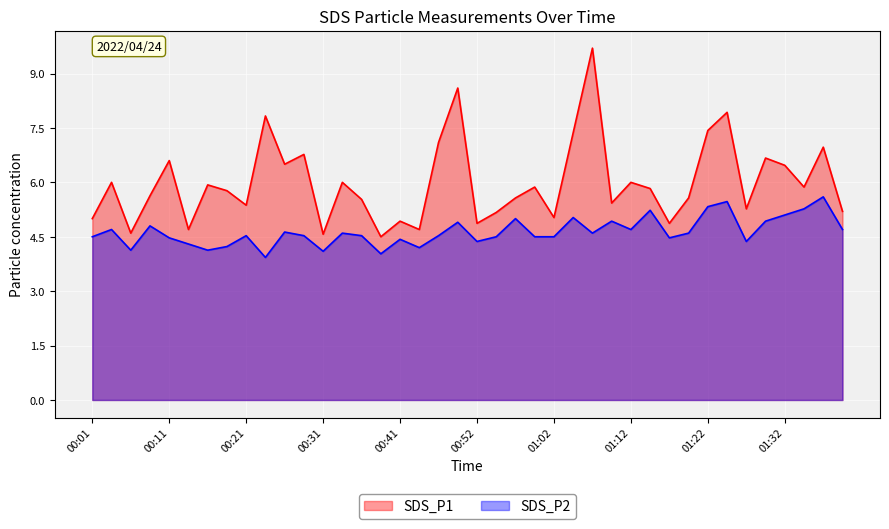

Reading right to left, list all the values displayed in this chart.

SDS_P1: 5.2	7.0	5.9	6.5	6.7	5.3	7.9	7.4	5.6	4.9	5.8	6.0	5.4	9.7	7.4	5.0	5.9	5.6	5.2	4.9	8.6	7.1	4.7	4.9	4.5	5.5	6.0	4.6	6.8	6.5	7.8	5.4	5.8	5.9	4.7	6.6	5.6	4.6	6.0	5.0
SDS_P2: 4.7	5.6	5.3	5.1	4.9	4.4	5.5	5.3	4.6	4.5	5.2	4.7	4.9	4.6	5.0	4.5	4.5	5.0	4.5	4.4	4.9	4.5	4.2	4.4	4.0	4.5	4.6	4.1	4.5	4.6	3.9	4.5	4.2	4.1	4.3	4.5	4.8	4.1	4.7	4.5